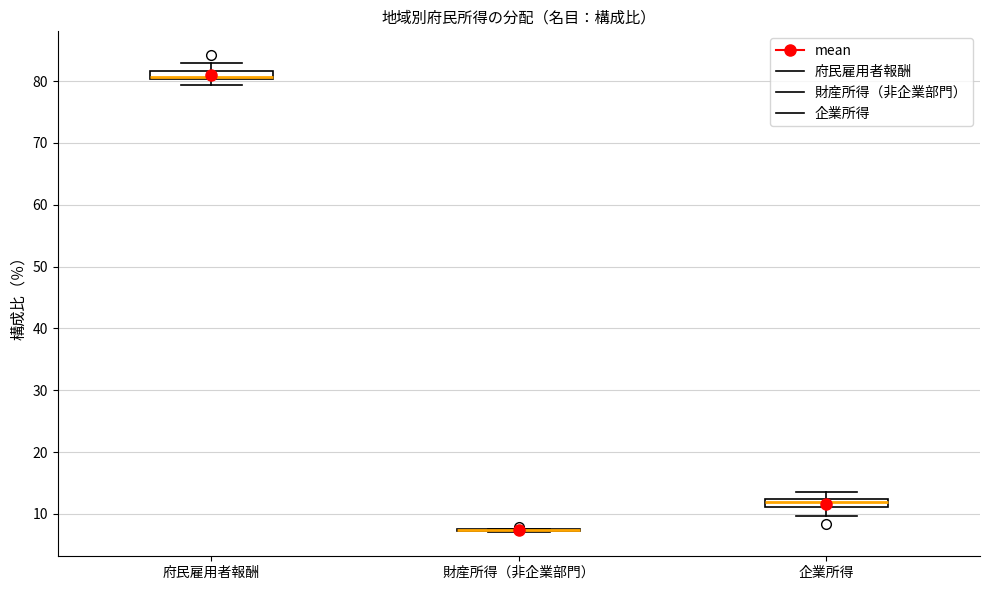

Where is the lower edge of the box for 府民雇用者報酬 on the y-axis? The values are not printed on the chart, so give them approximately, as read against the axis.

80